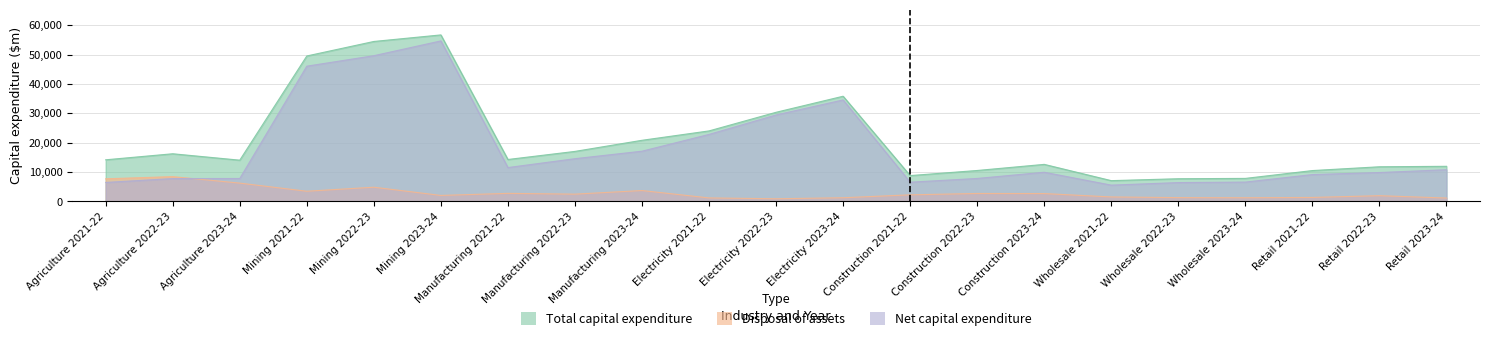

Between Wholesale 2021-22 and Manufacturing 2021-22, which is larger?

Manufacturing 2021-22